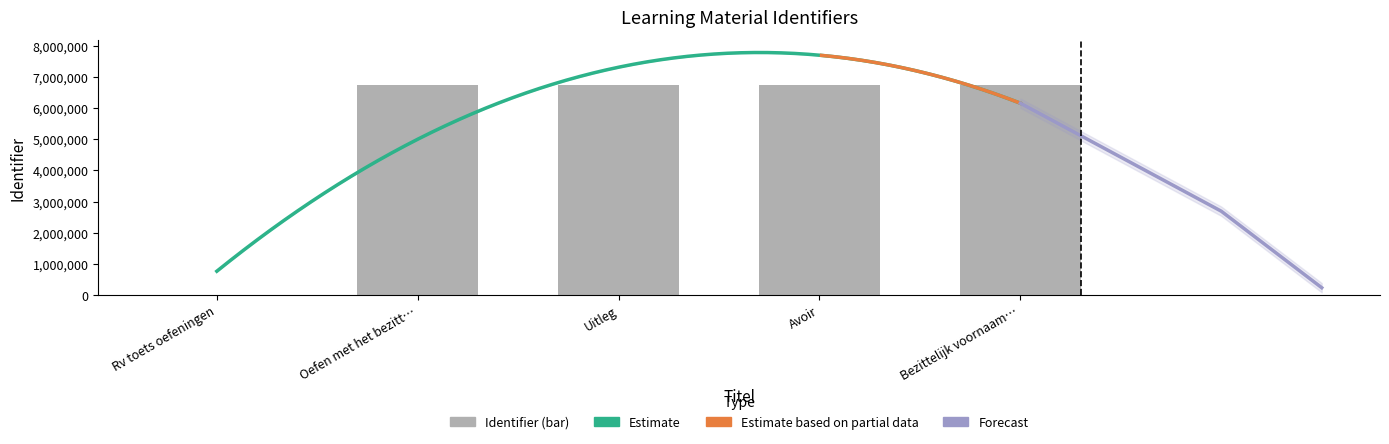

Reading right to left, list all the values displayed in this chart.

6732594	6732592	6732591	6732555	0